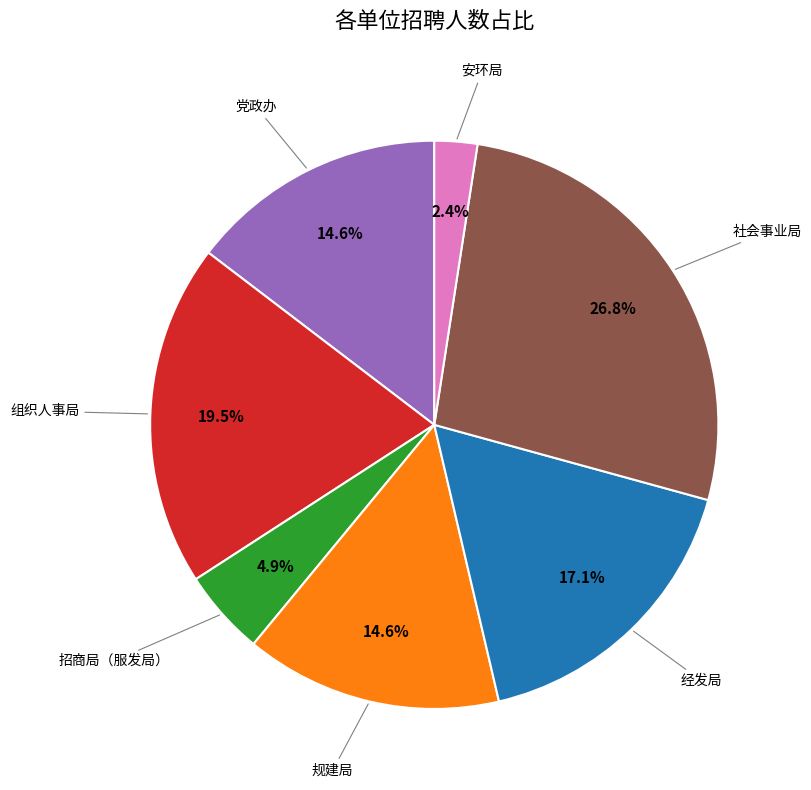

Is there a majority slice in this chart?

No